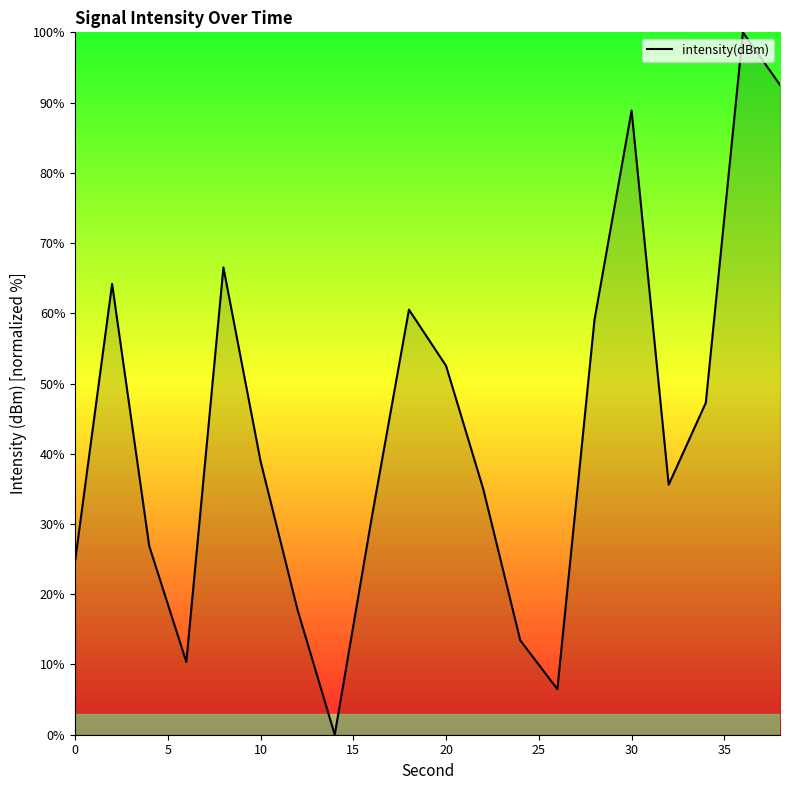

What is the greatest value displayed?

100.0